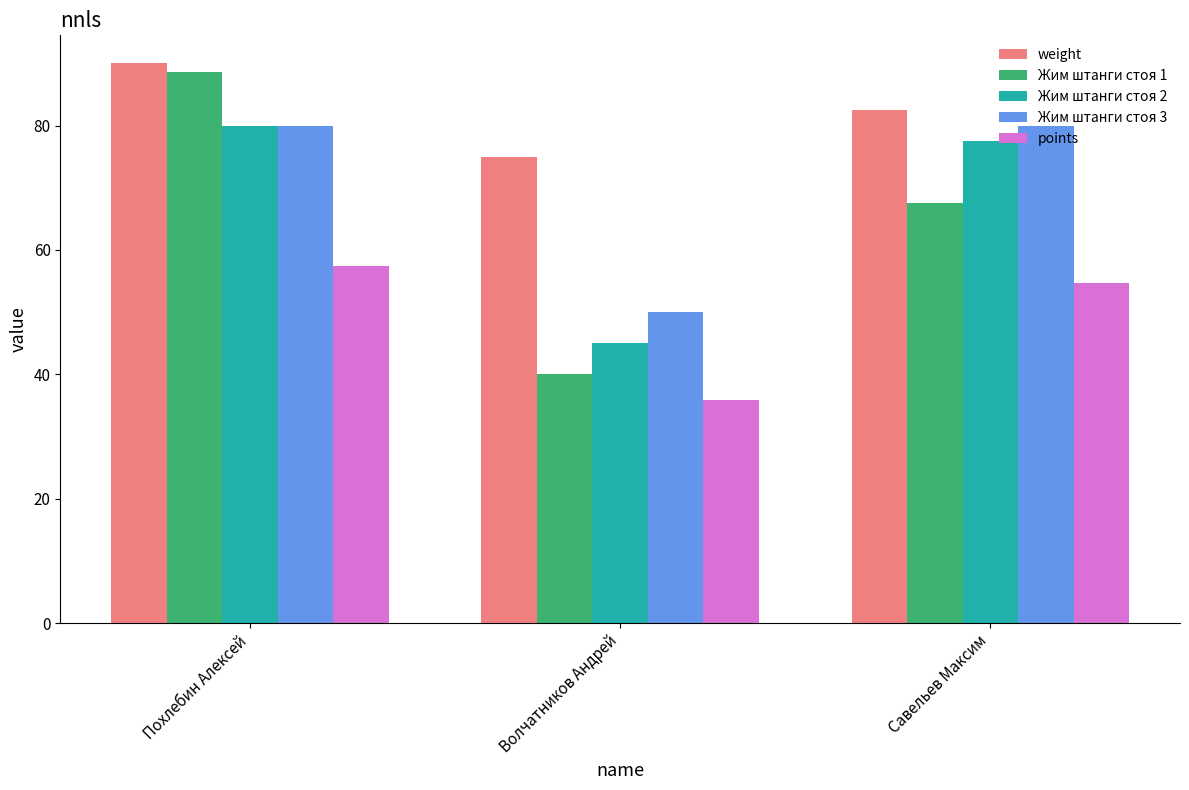

Which category has the lowest value in the Жим штанги стоя 1 series?

Волчатников Андрей